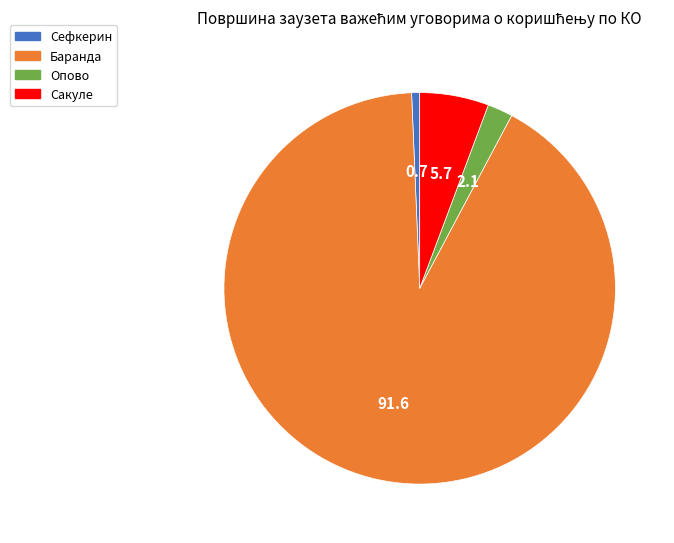

Which has a higher value, Опово or Баранда?

Баранда